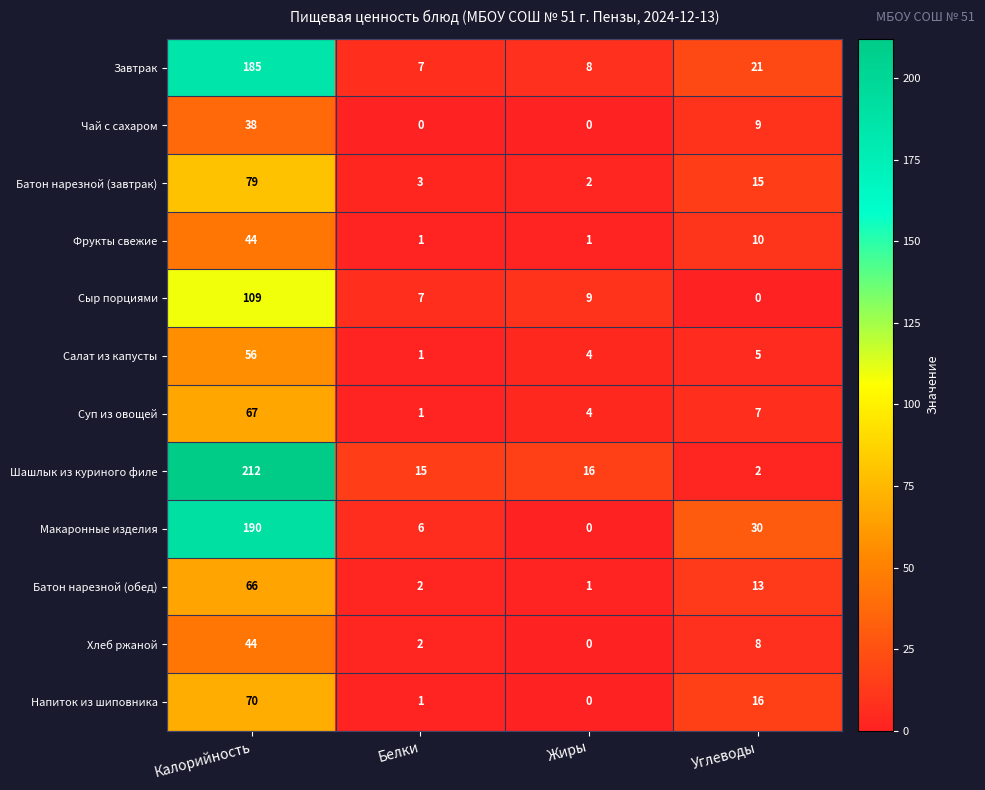

Is it true that Завтрак equals 7 at Белки?

True